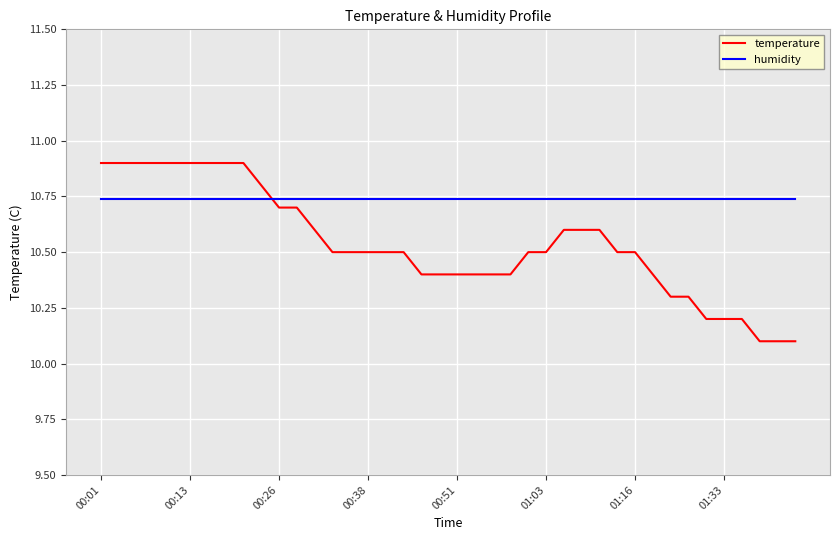

Which series has the largest total across all categories?

humidity